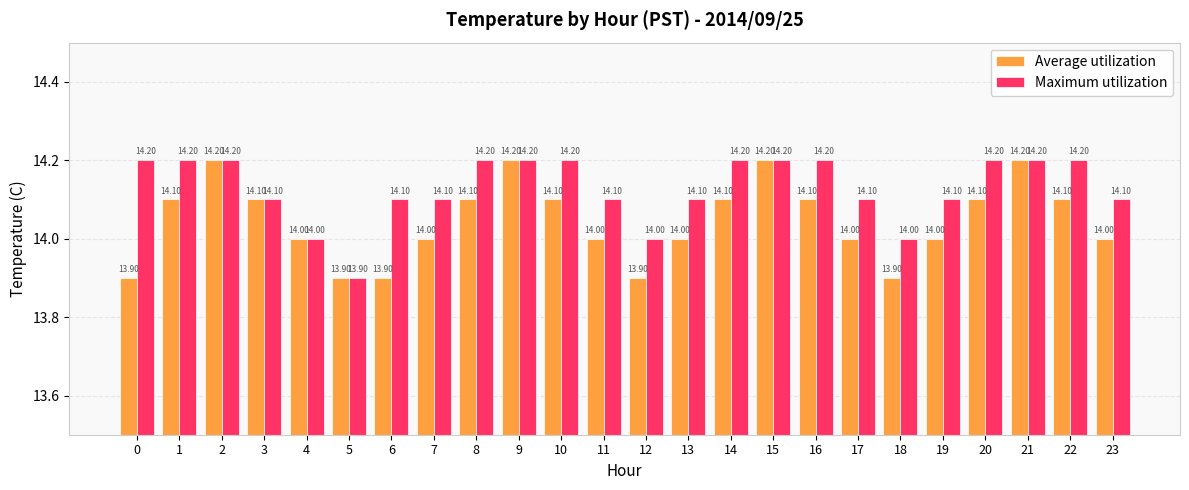

Reading left to right, list all the values displayed in this chart.

Average utilization: 0=13.9	1=14.1	2=14.2	3=14.1	4=14.0	5=13.9	6=13.9	7=14.0	8=14.1	9=14.2	10=14.1	11=14.0	12=13.9	13=14.0	14=14.1	15=14.2	16=14.1	17=14.0	18=13.9	19=14.0	20=14.1	21=14.2	22=14.1	23=14.0
Maximum utilization: 0=14.2	1=14.2	2=14.2	3=14.1	4=14.0	5=13.9	6=14.1	7=14.1	8=14.2	9=14.2	10=14.2	11=14.1	12=14.0	13=14.1	14=14.2	15=14.2	16=14.2	17=14.1	18=14.0	19=14.1	20=14.2	21=14.2	22=14.2	23=14.1